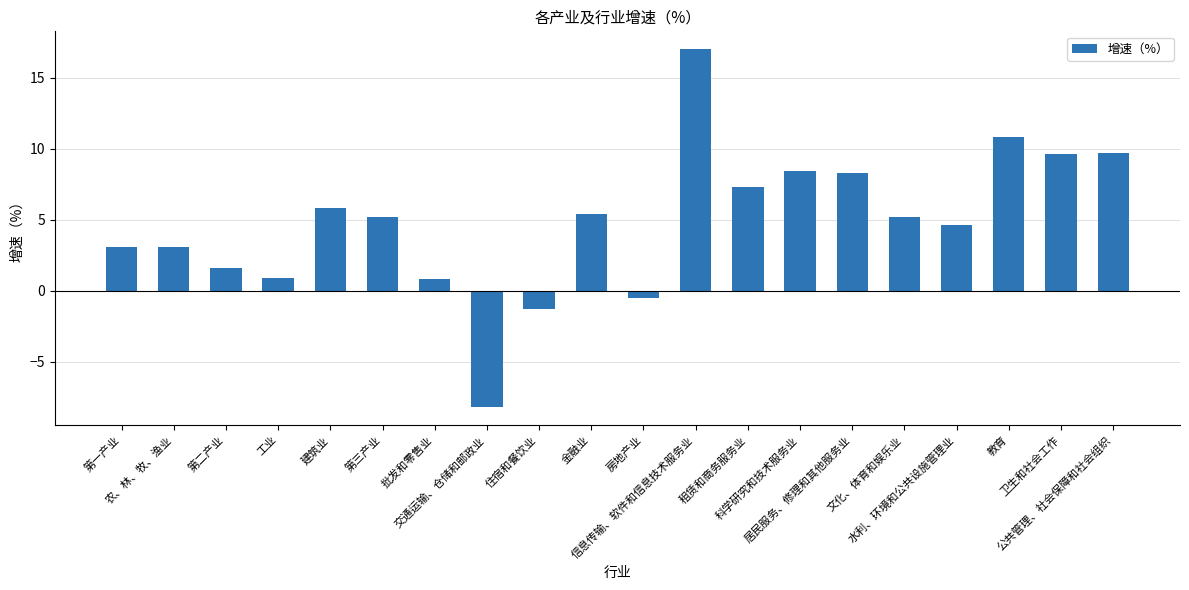

The value at 居民服务、修理和其他服务业 is 8.3. True or false?

True